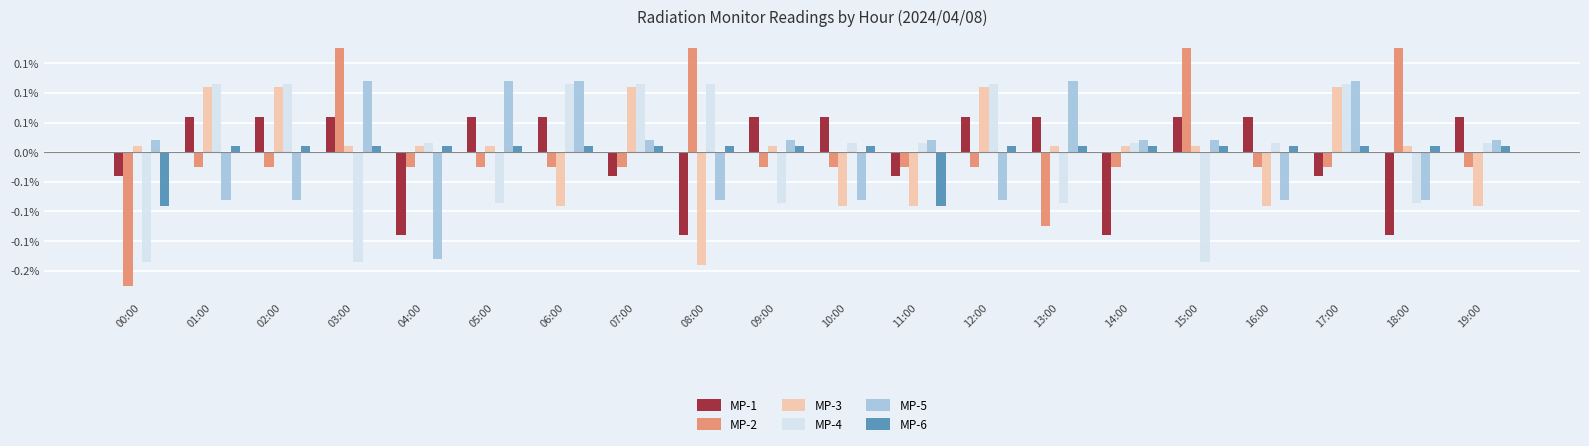

Rank the series at 19:00 from highest to lowest value.

MP-1, MP-5, MP-4, MP-6, MP-2, MP-3